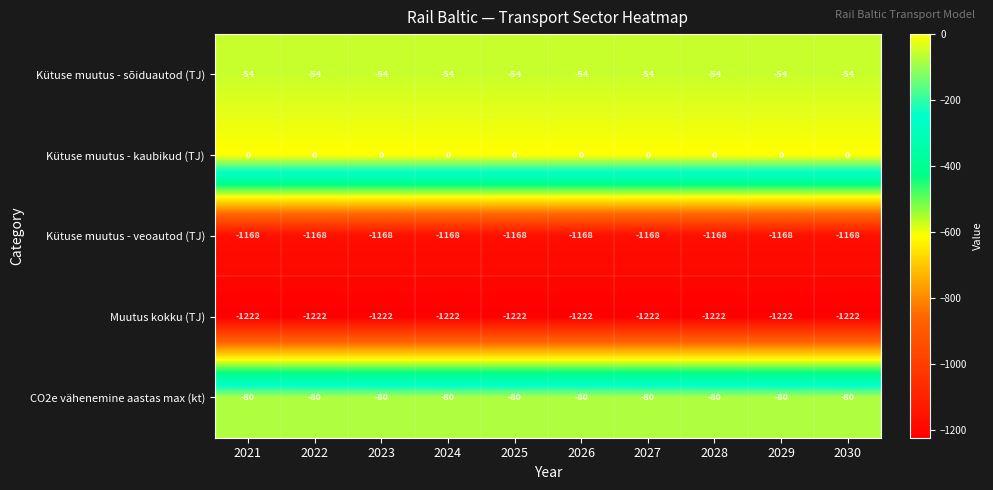

Which series has the largest total across all categories?

Kütuse muutus - kaubikud (TJ)